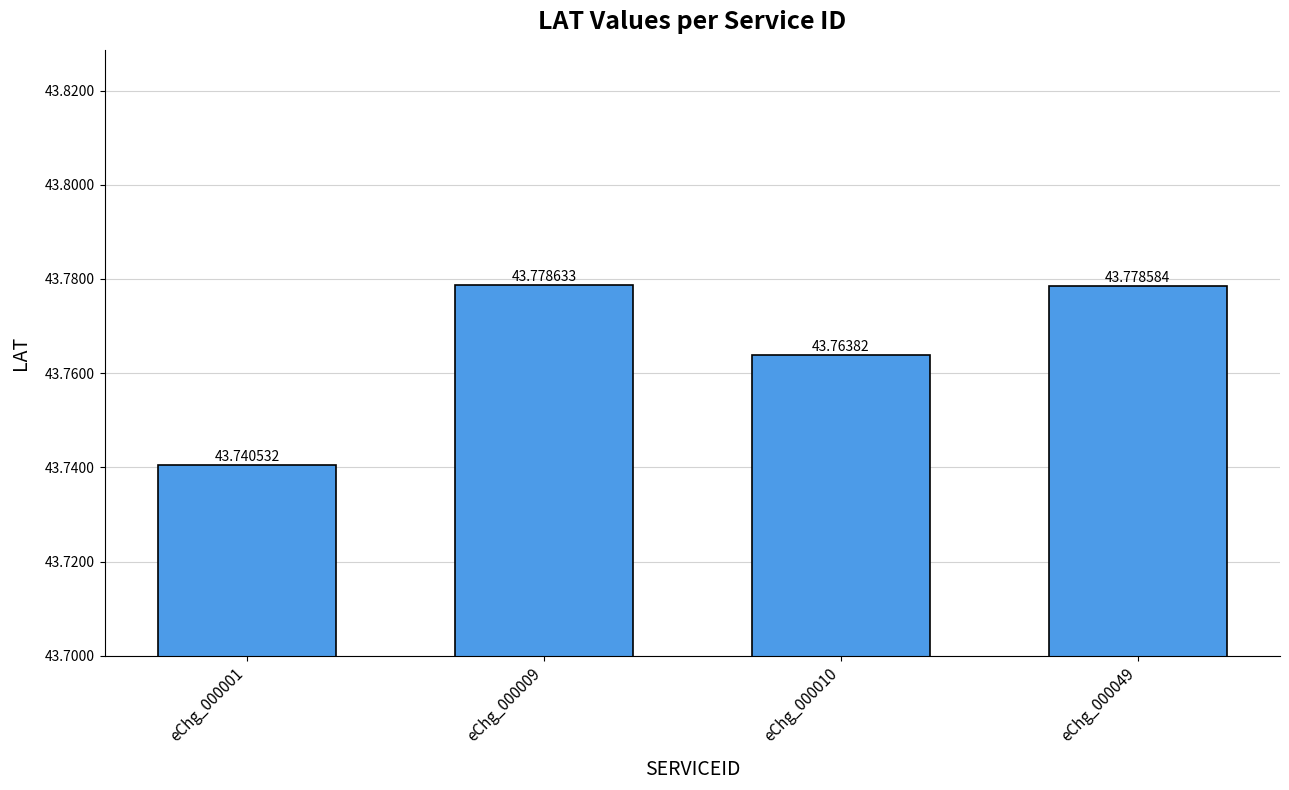

How many bars are there in total?

4